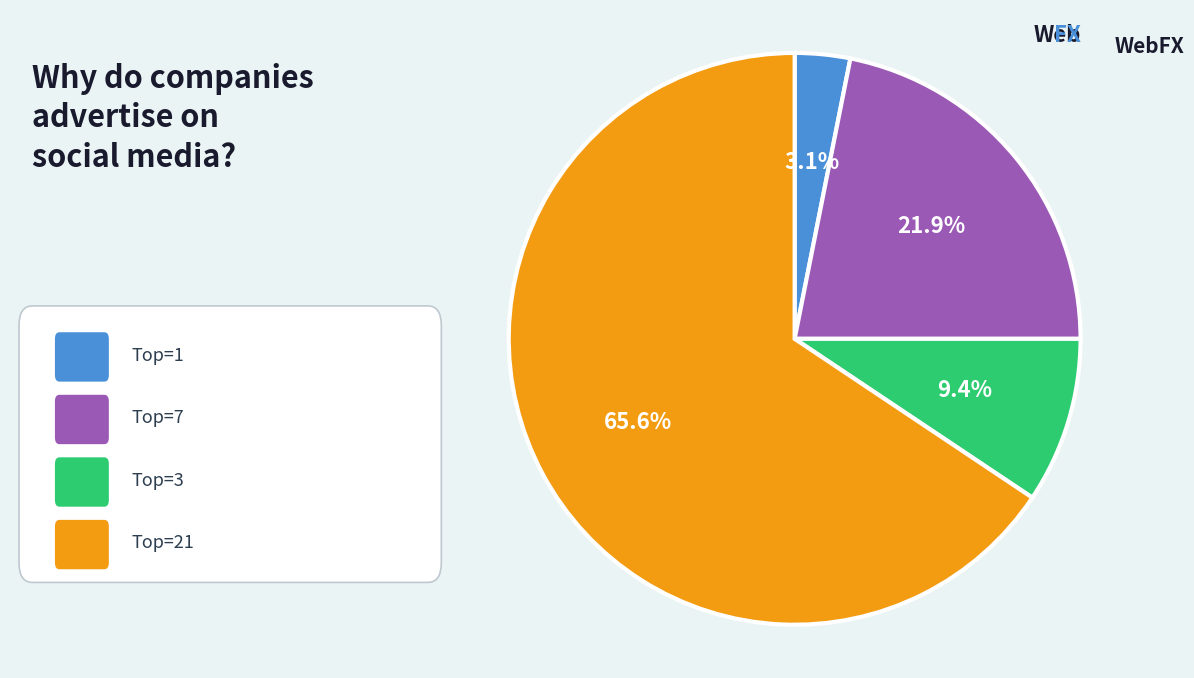

How many slices are in this pie chart?

4